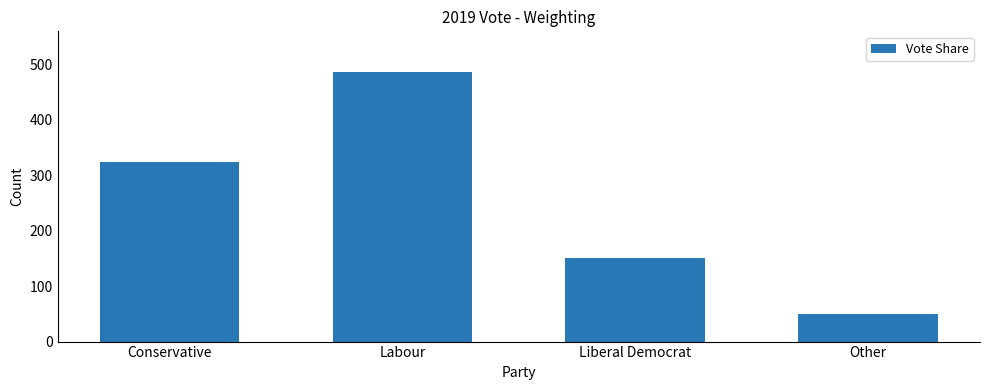

Is it true that the value at Liberal Democrat is 151?

True